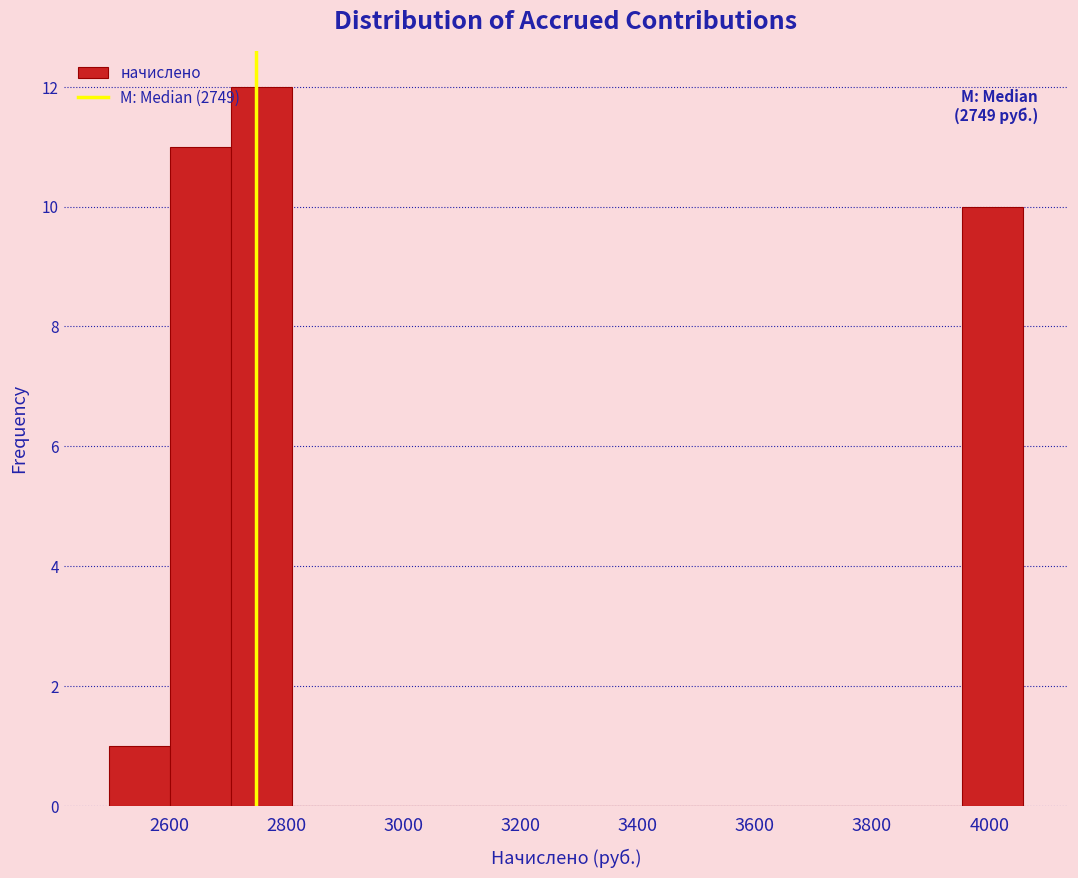

Which range on the x-axis has the tallest bar?

2700 to 2820